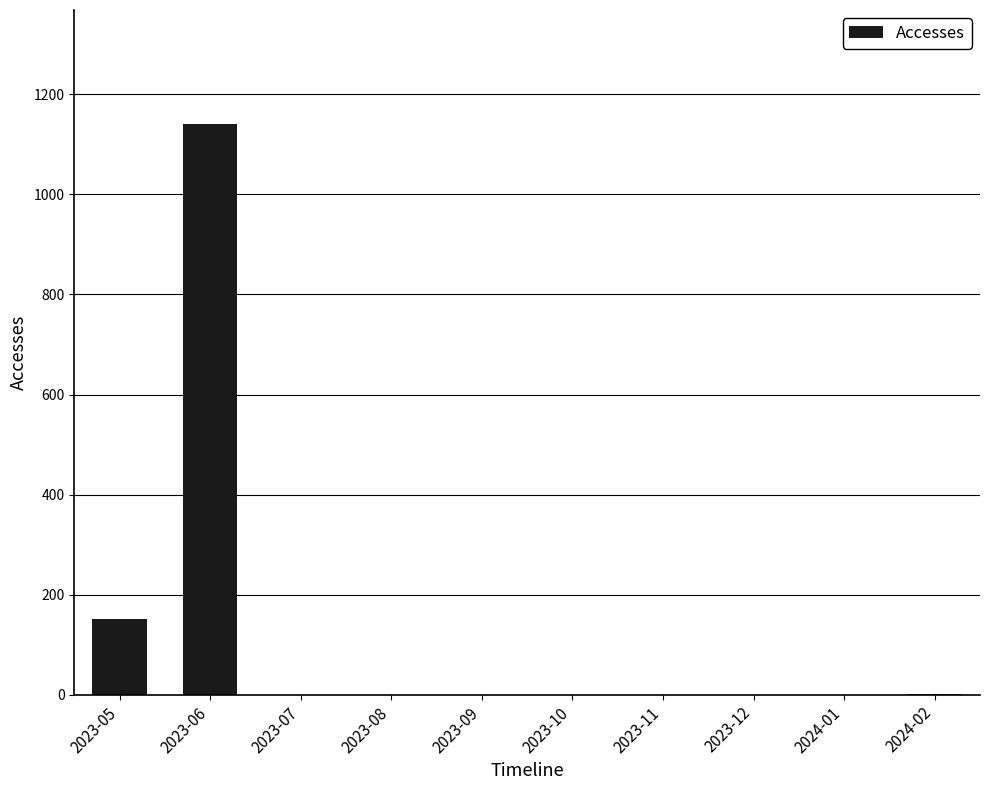

Are the bars horizontal?

No